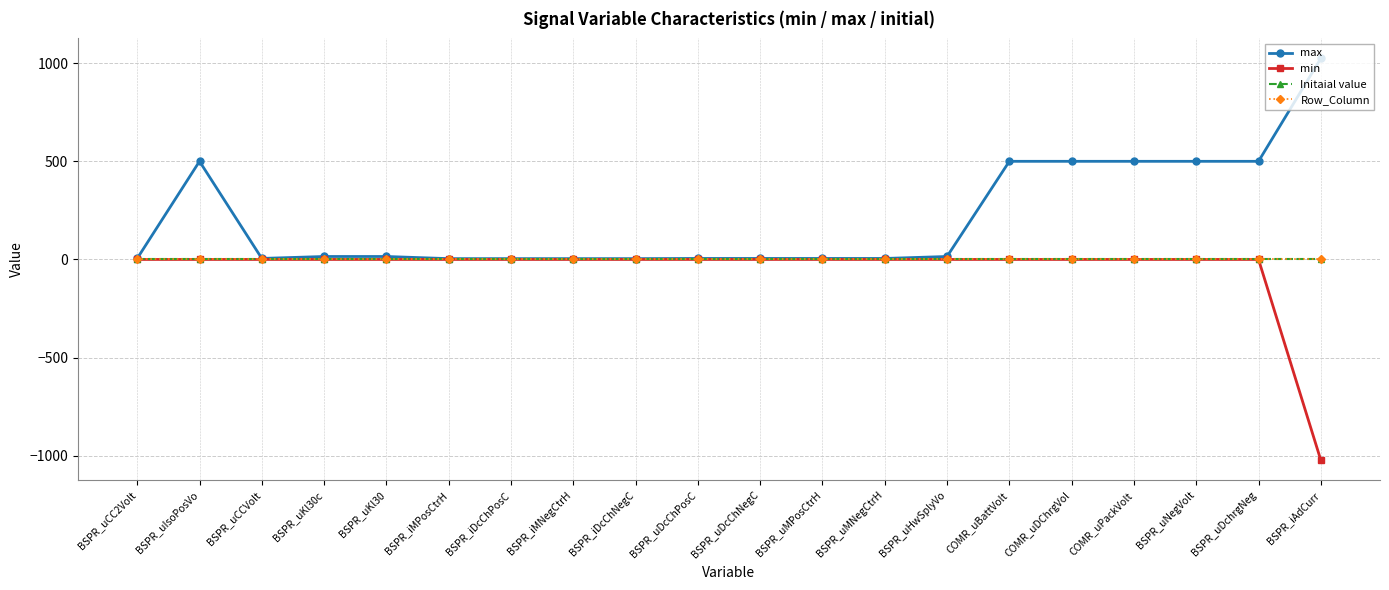

True or false: Initaial value and Row_Column cross at least once.

False